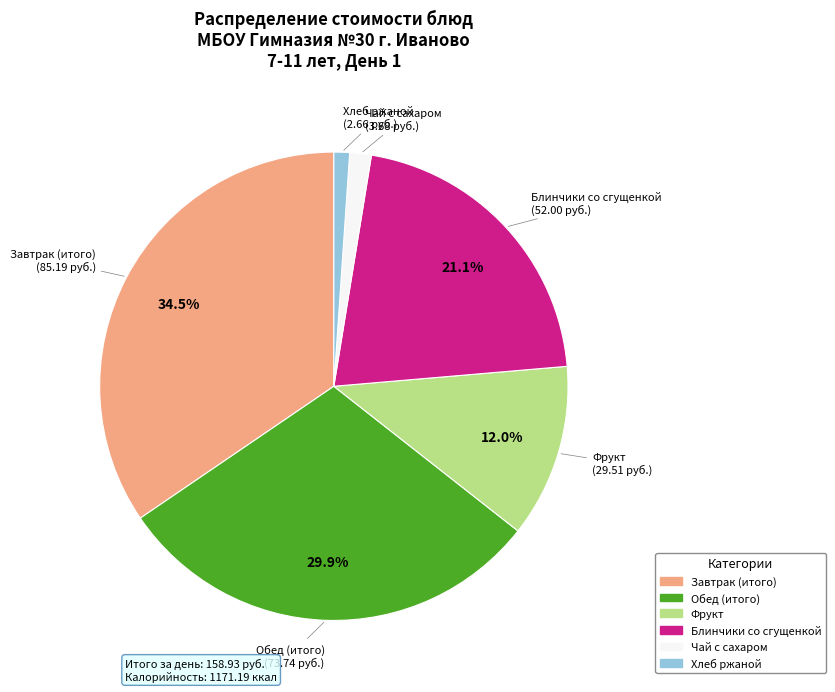

Is there any slice that represents more than half of the pie?

No